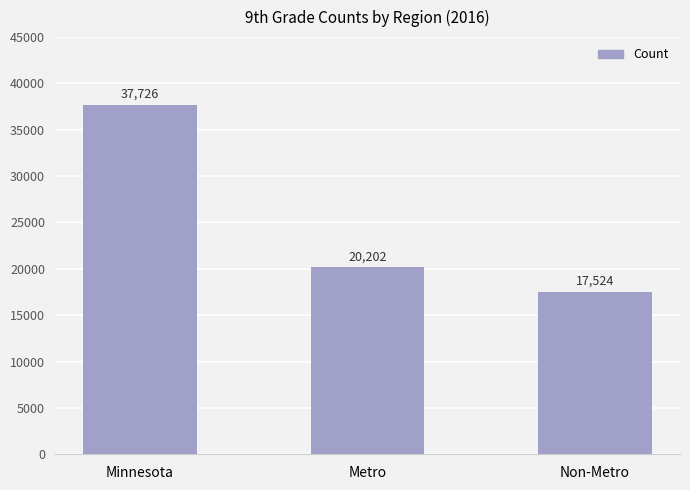

Reading right to left, what are all the values shown in this chart?

17524	20202	37726